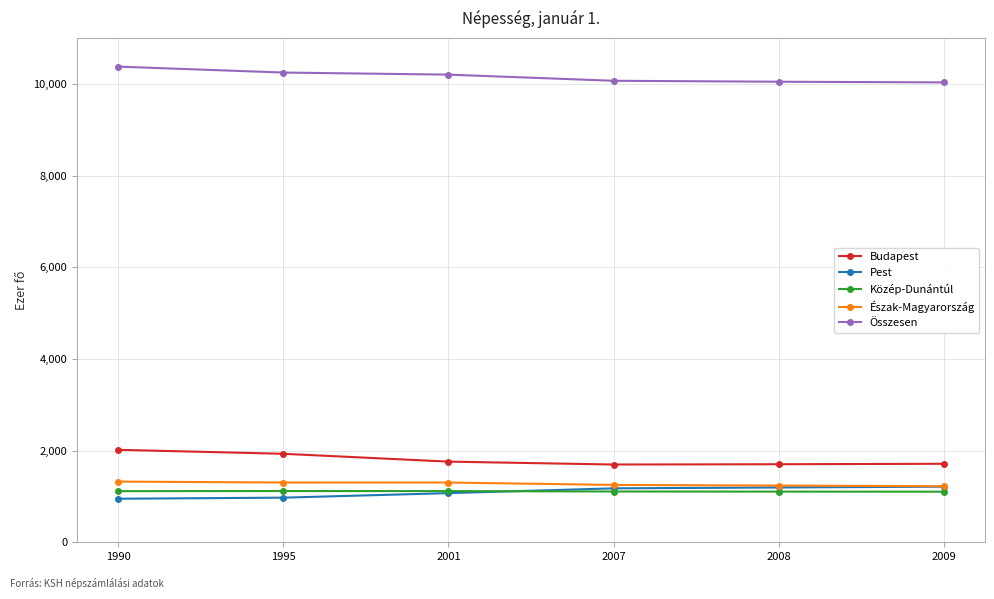

At which category does Közép-Dunántúl reach its first local peak?

1995